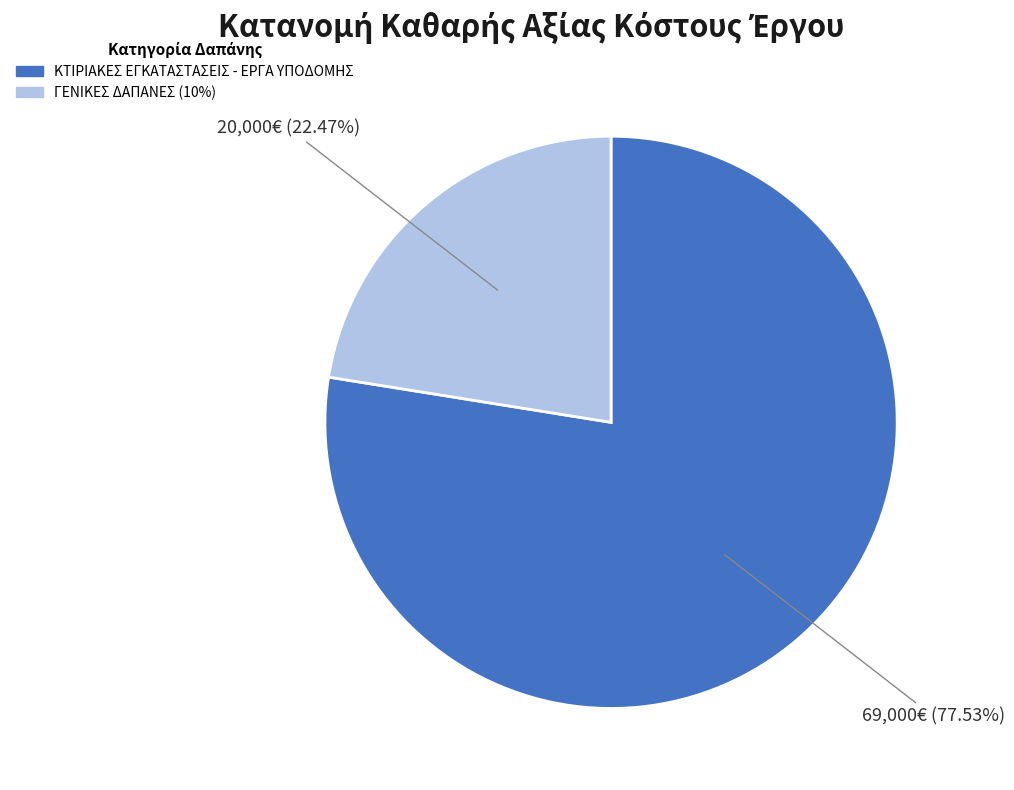

To the nearest percent, what percentage of the pie is ΓΕΝΙΚΕΣ ΔΑΠΑΝΕΣ (10%)?

22%